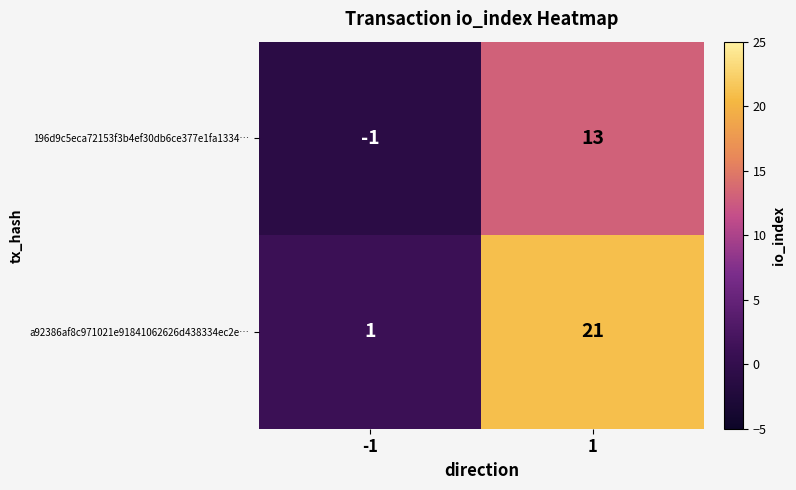

Reading left to right, extract all data points from this chart.

196d9c5eca72153f3b4ef30db6ce377e1fa1334…: -1	13
a92386af8c971021e91841062626d438334ec2e…: 1	21